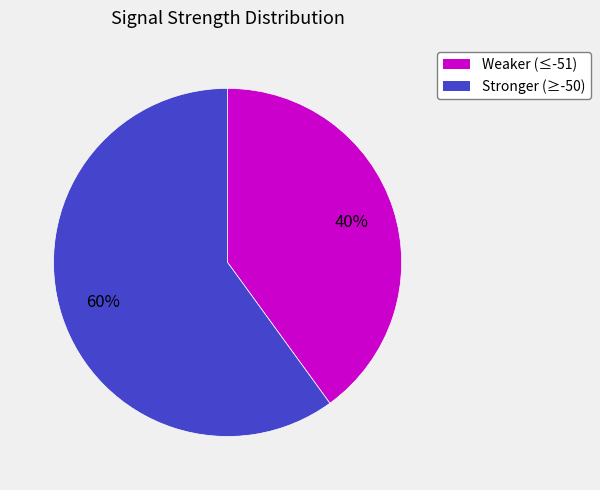

To the nearest percent, what is the difference between the largest and smallest slice percentages?

20%